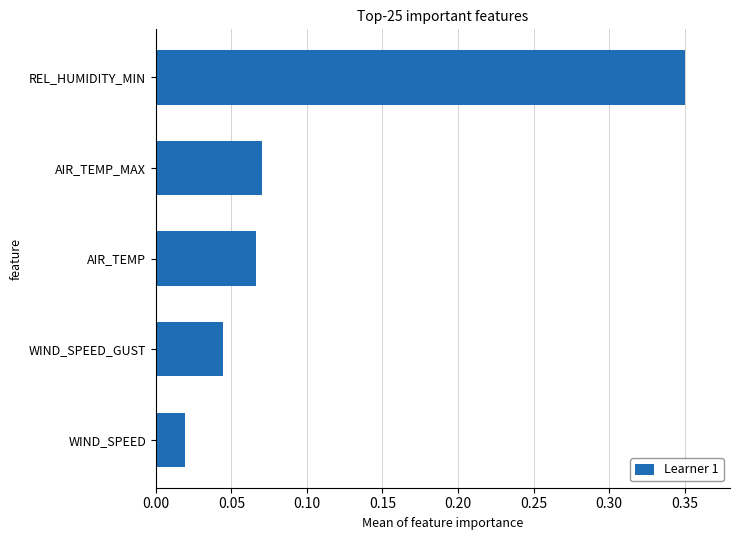

Which label corresponds to the largest value in the chart?

REL_HUMIDITY_MIN